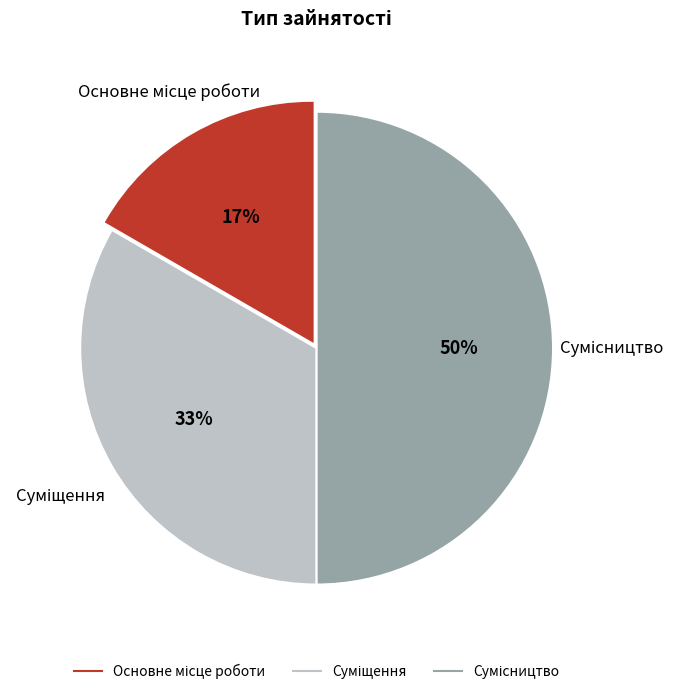

To the nearest percent, what is the average slice percentage?

33%